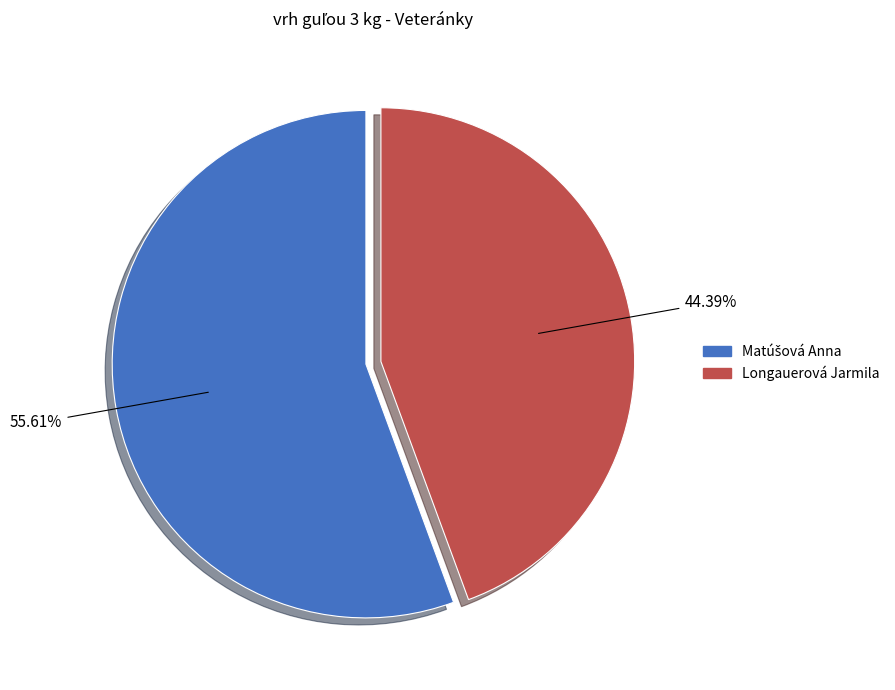

What is the smallest slice in the pie chart?

Longauerová Jarmila